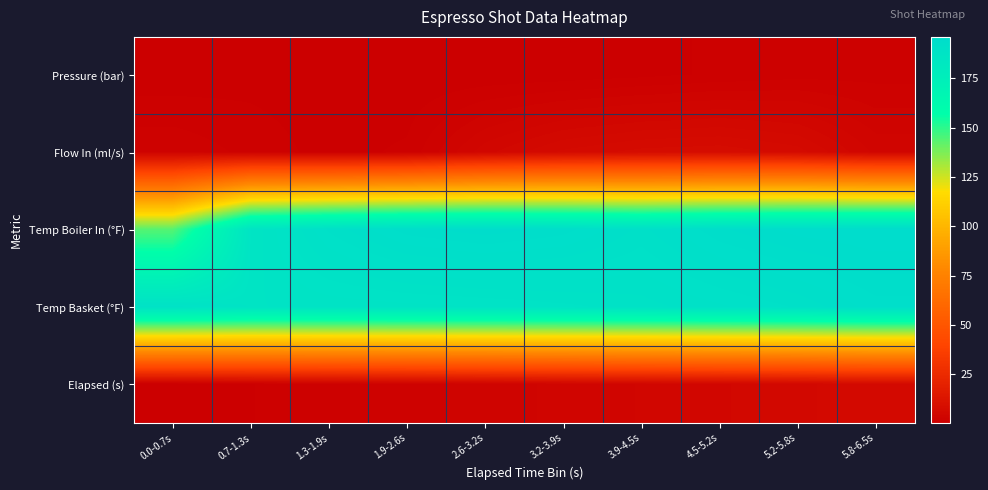

At which category is the sum across all series the highest?

5.8-6.5s